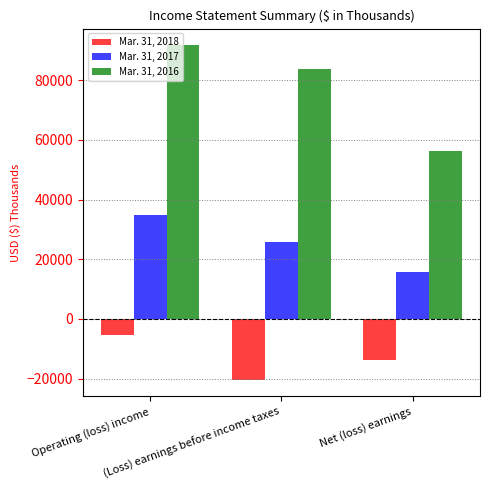

What is the difference between the maximum and minimum values in the Mar. 31, 2018 series?

15016